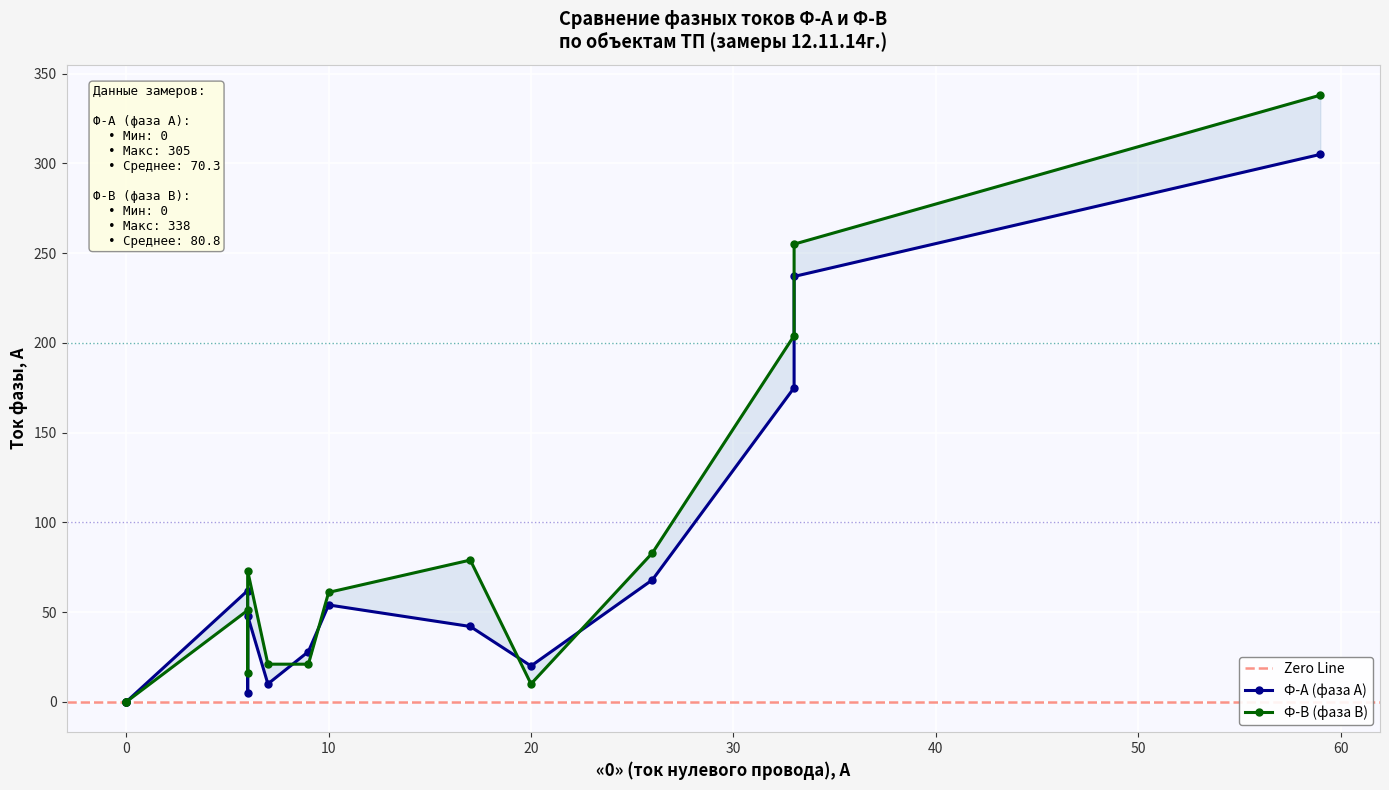

At which label is Ф-В closest to 169?

33